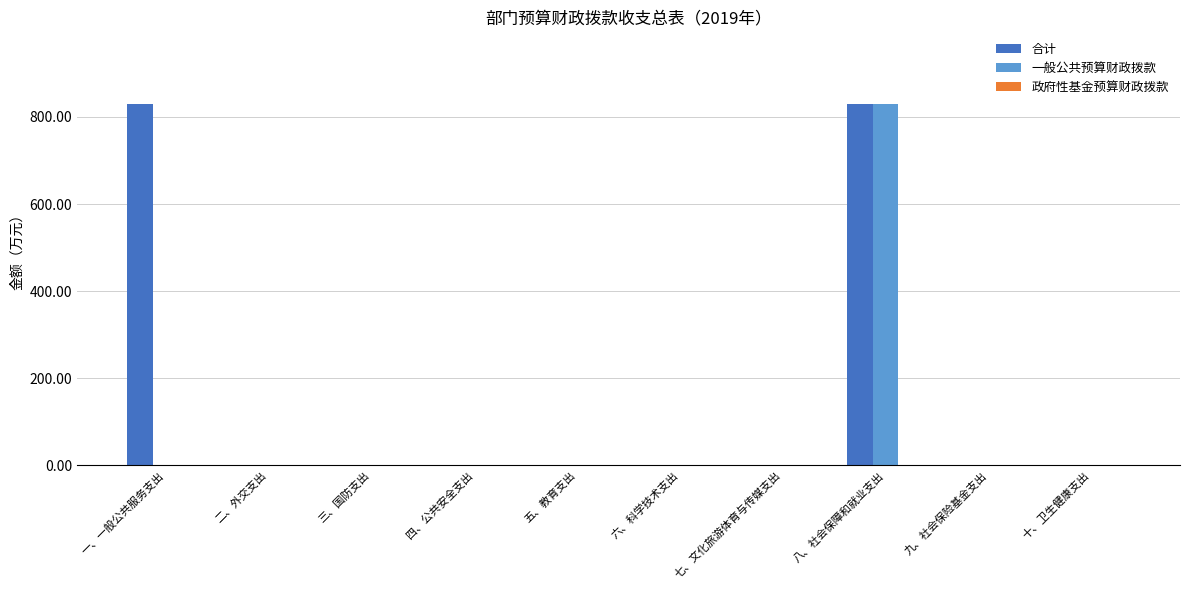

Which series changed the most between 一、一般公共服务支出 and 九、社会保险基金支出?

合计